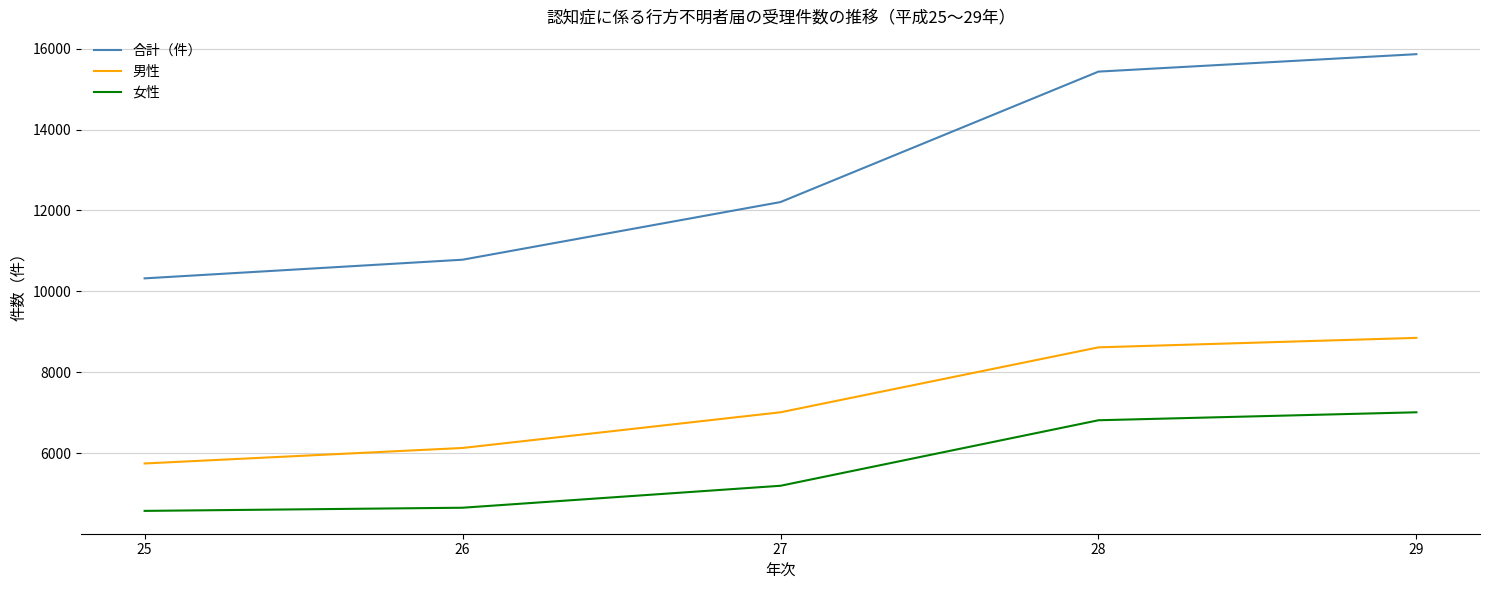

Is it true that 合計（件） equals 23015 at 28?

False